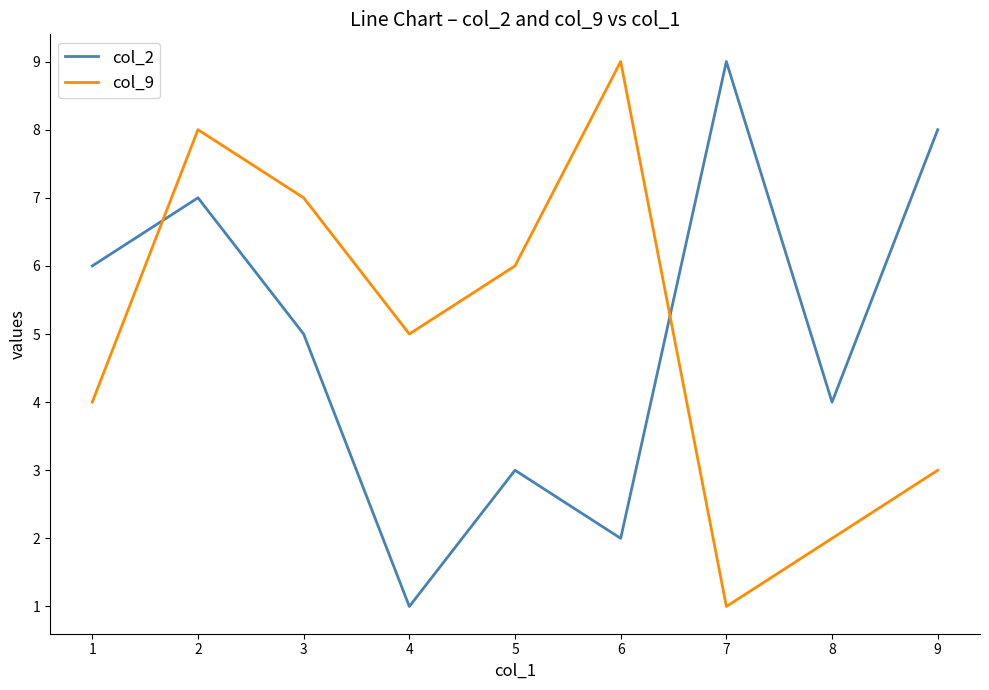

What is the maximum value shown in the chart?

9